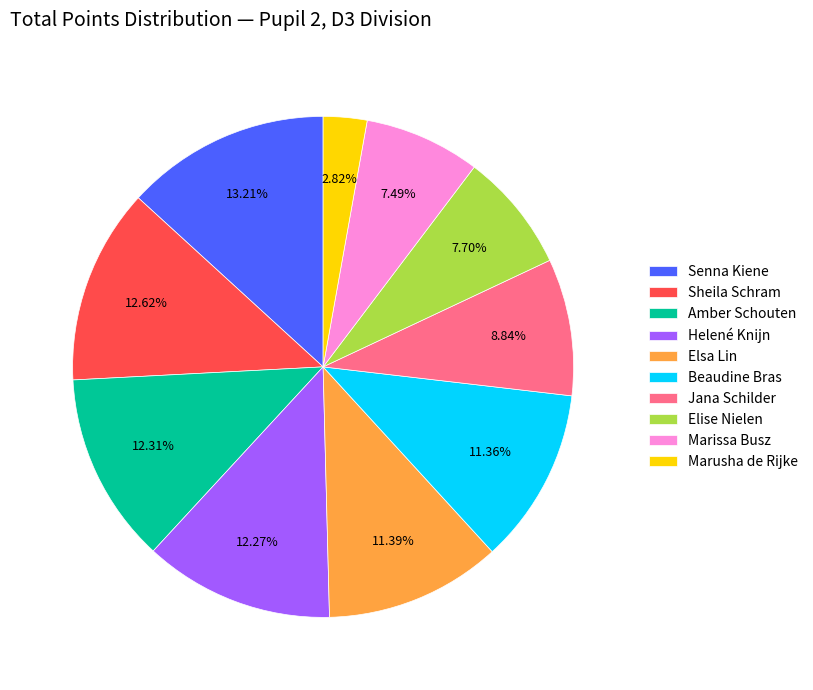

Which category has the smallest portion of the pie?

Marusha de Rijke